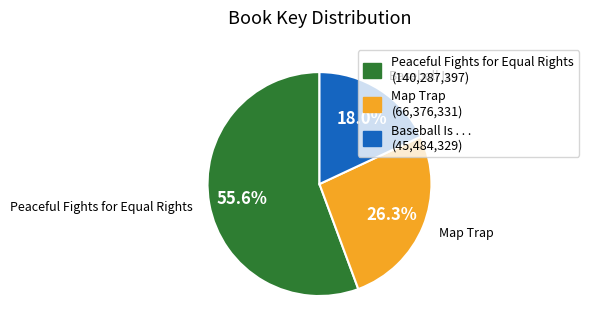

True or false: Peaceful Fights for Equal Rights accounts for 56% of the total.

True